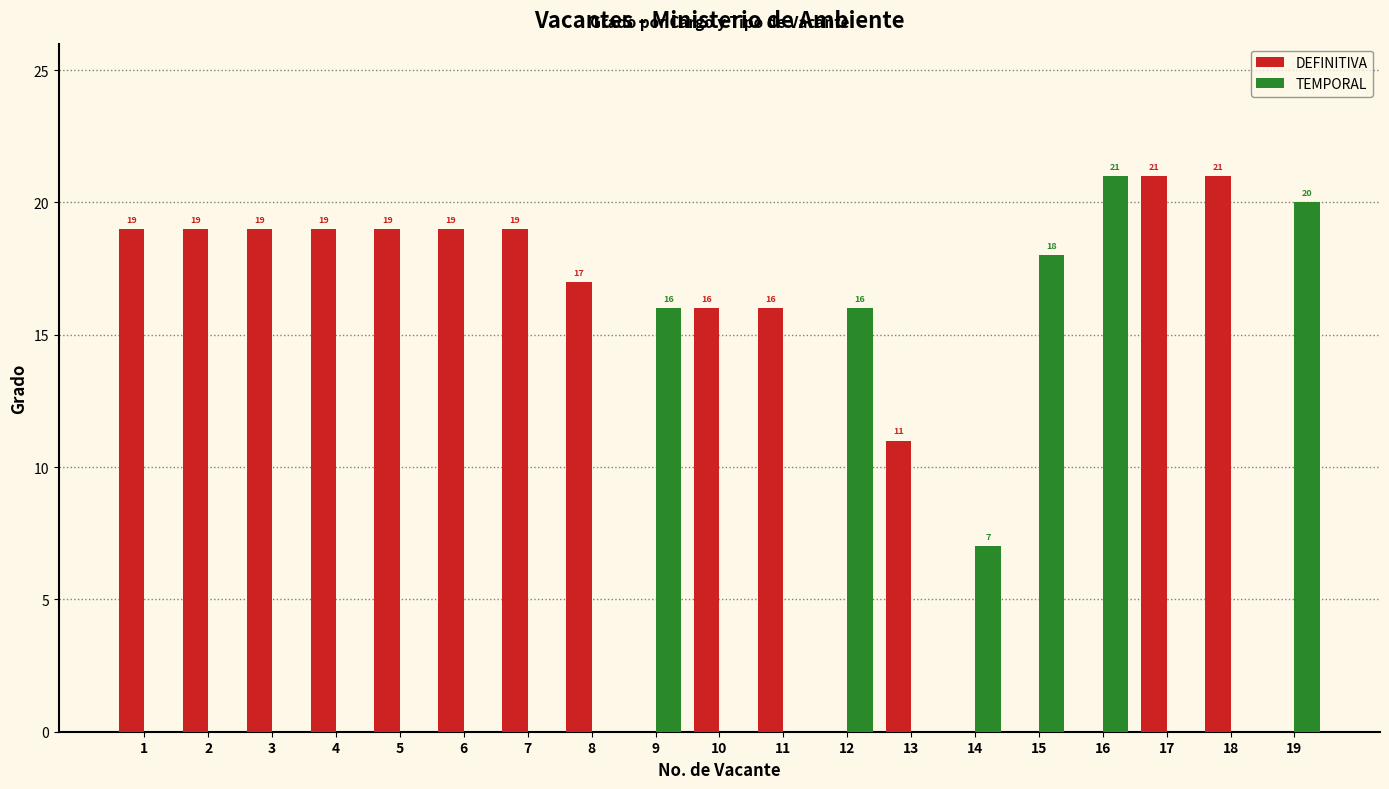

At which label is TEMPORAL closest to 10?

14